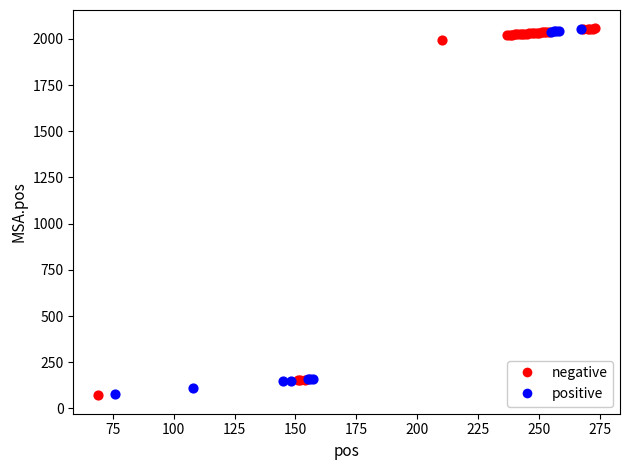

What are all the series names shown in the legend?

negative, positive